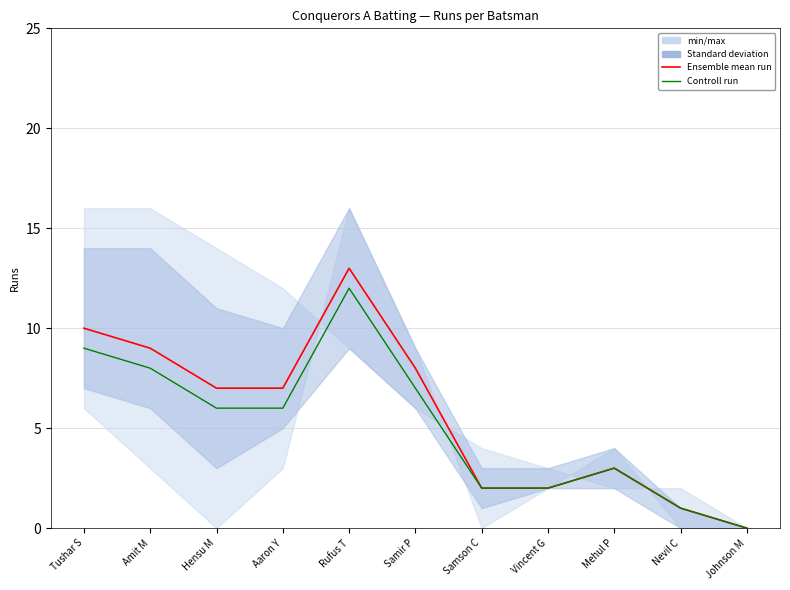

At Samir P, list the series in order from smallest to largest.

Controll run, Ensemble mean run